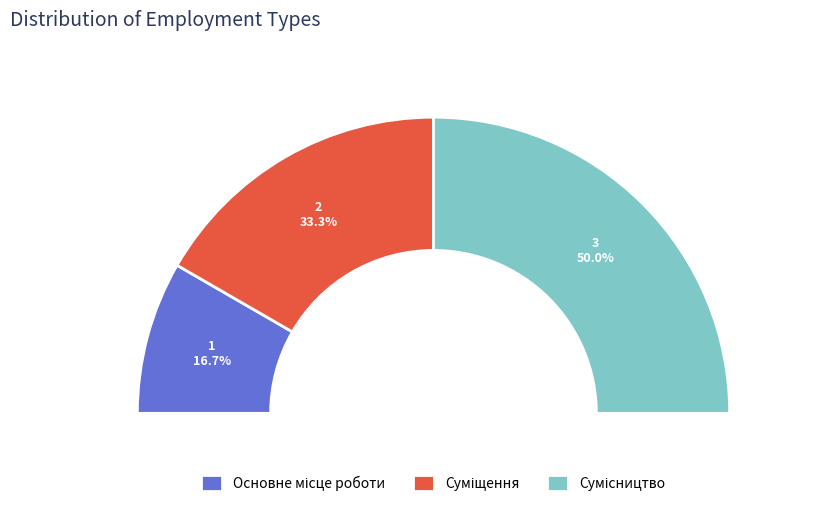

What is the total percentage of Суміщення and Сумісництво?

83.3%